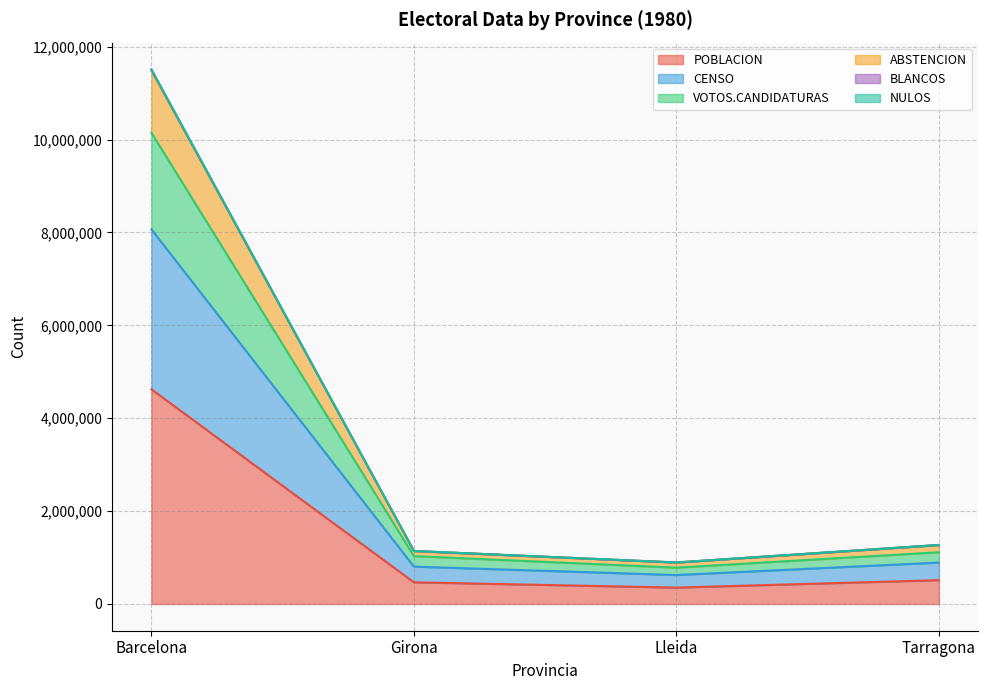

Which category has the highest value in the POBLACION series?

Barcelona